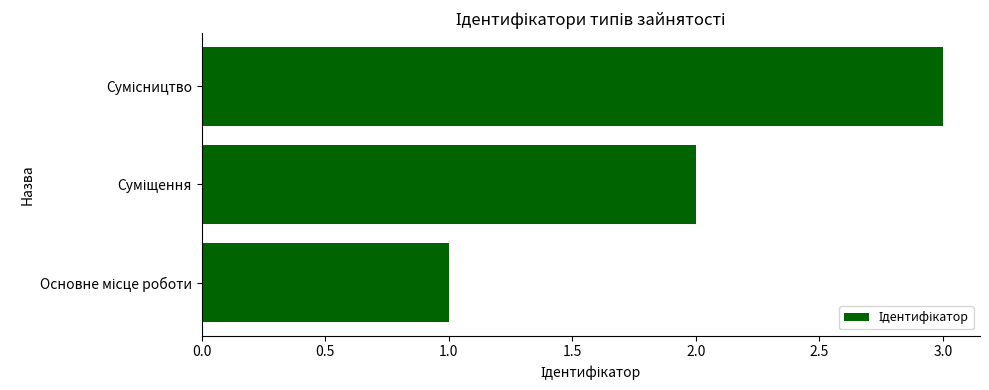

What is the maximum value shown in the chart?

3